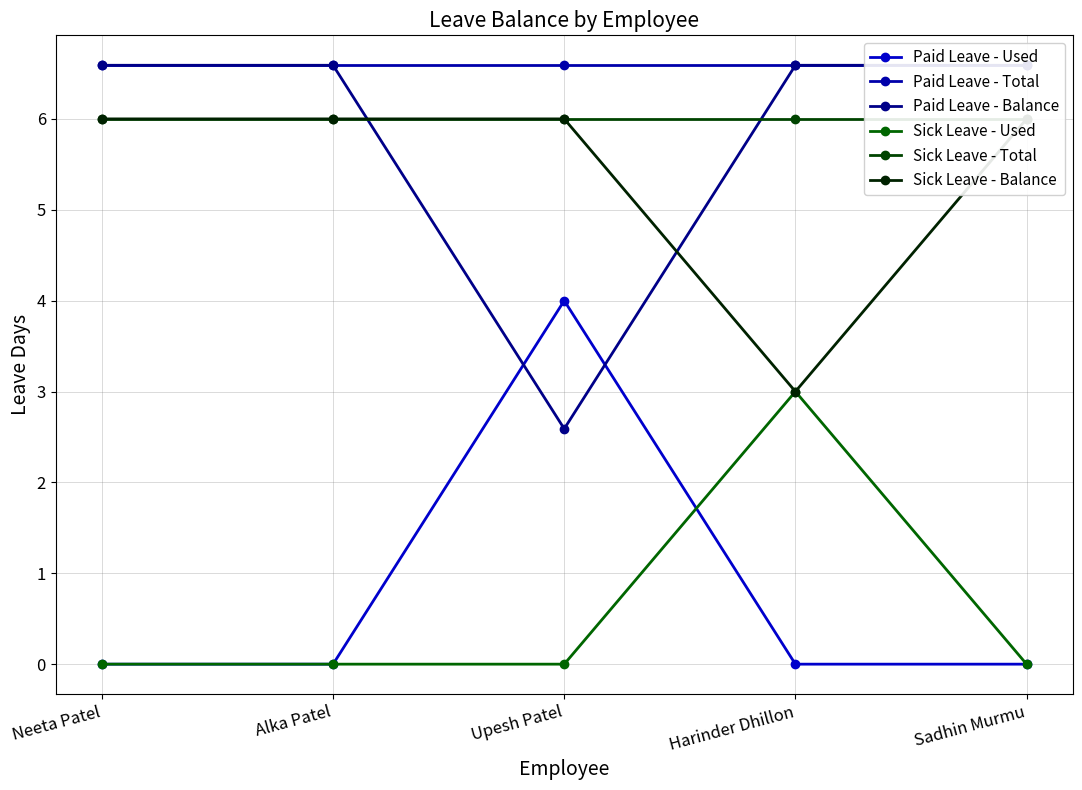

Between which two adjacent categories do Paid Leave - Balance and Sick Leave - Total first intersect?

Alka Patel and Upesh Patel